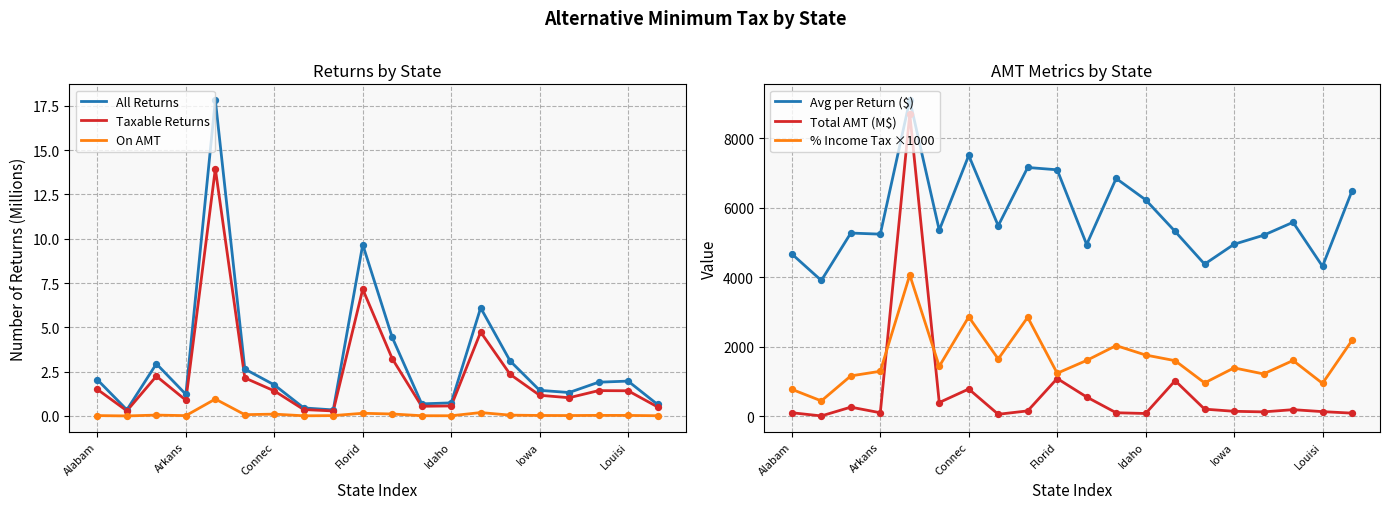

At how many categories does at least one series exceed 2117?

20